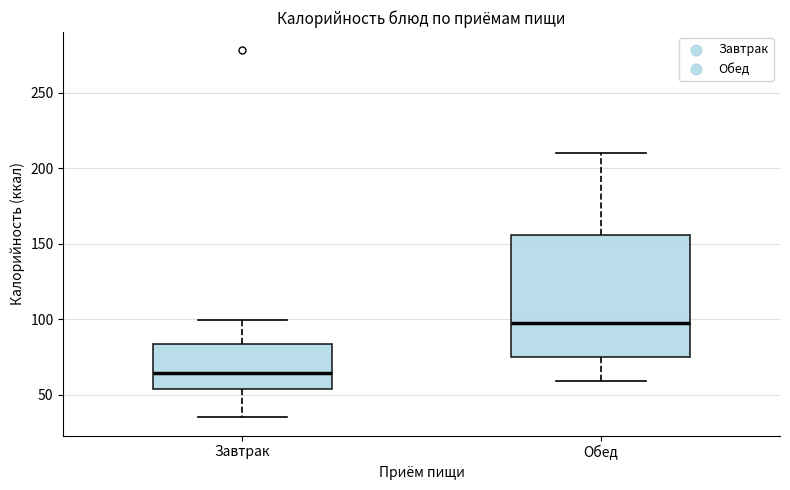

Which box is the tallest, from its lower edge to its upper edge?

Обед